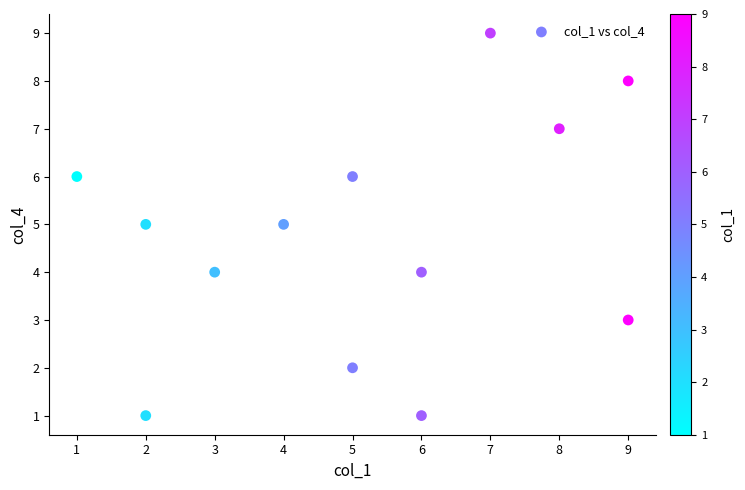

What is the range of Y values (max minus min)?

8